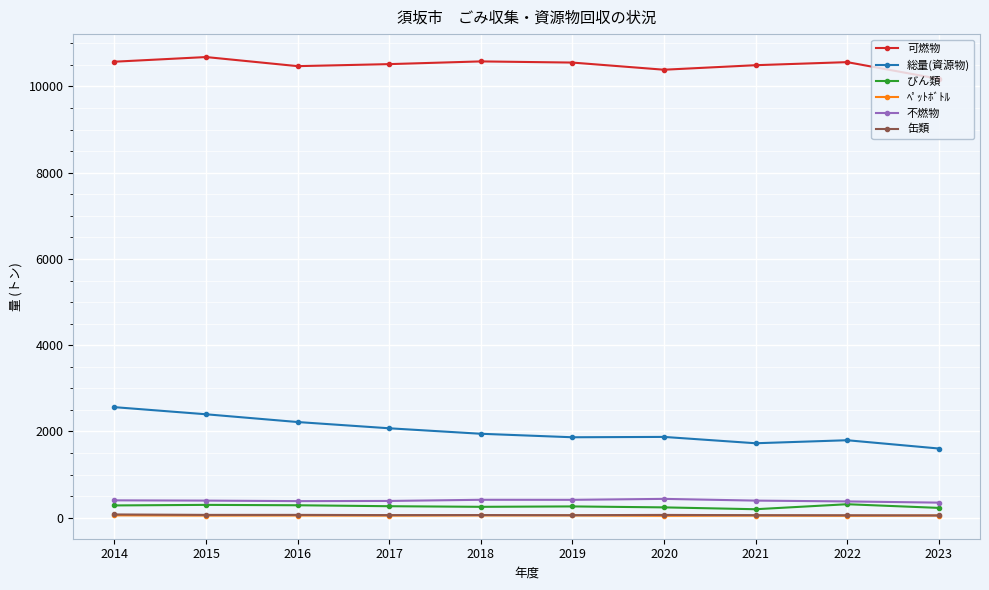

What is the difference between the second highest and second lowest values in the 総量(資源物) series?

672